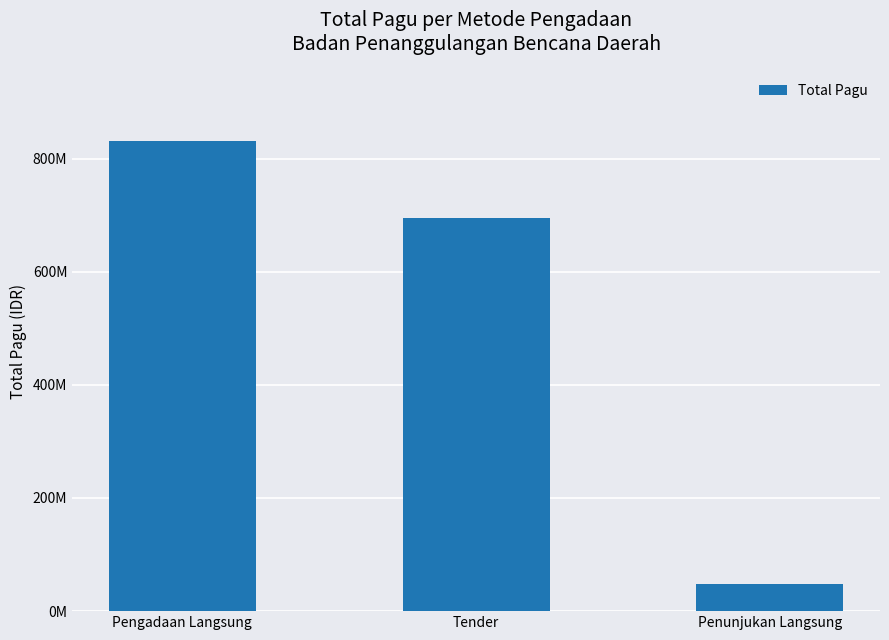

Are the bars horizontal?

No